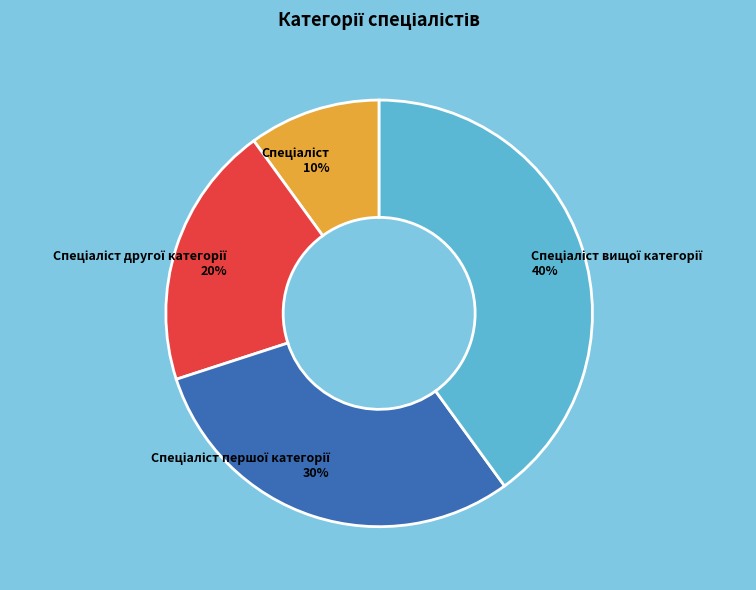

To the nearest percent, what is the difference between the largest and smallest slice percentages?

30%